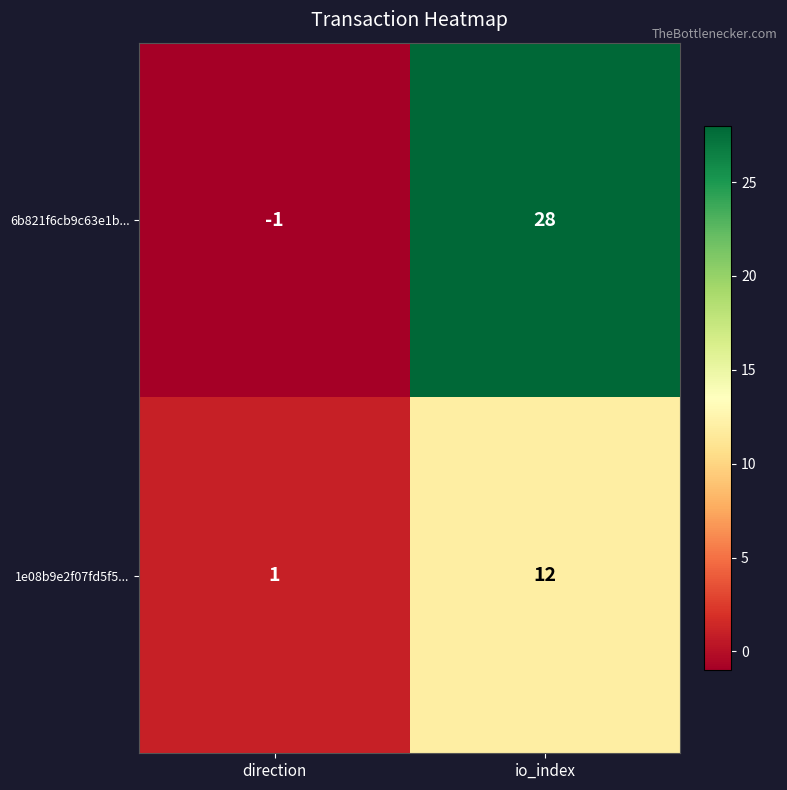

The value of 1e08b9e2f07fd5f5... at io_index is 4. True or false?

False